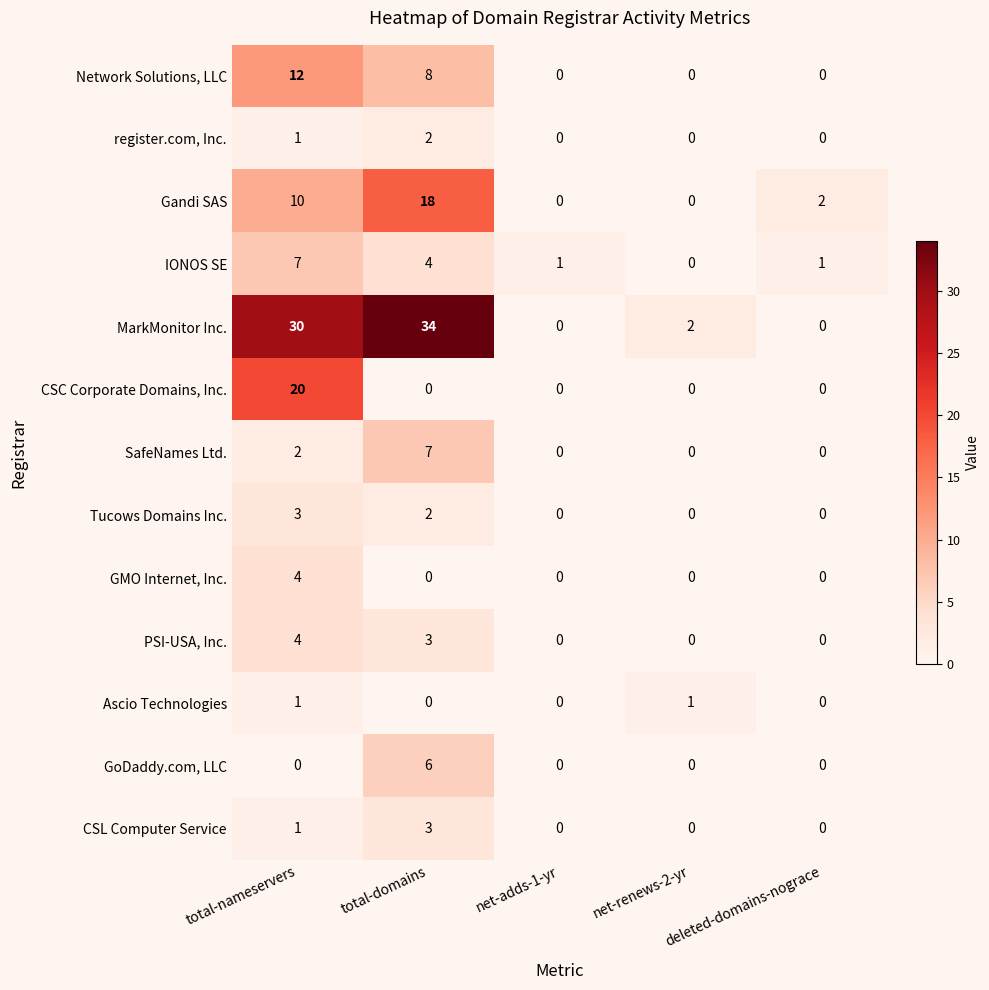

Where is IONOS SE nearest to the value 3?

total-domains